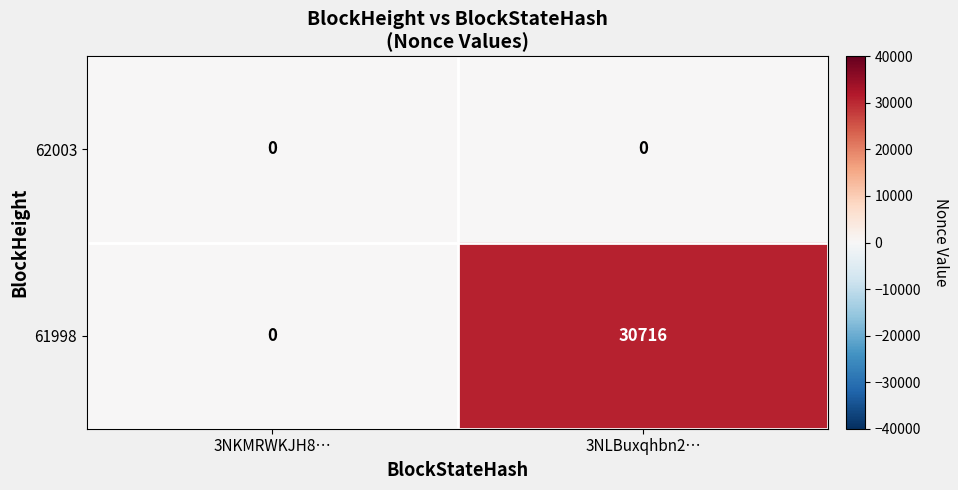

At which category does the chart reach its peak across all series?

3NLBuxqhbn2…